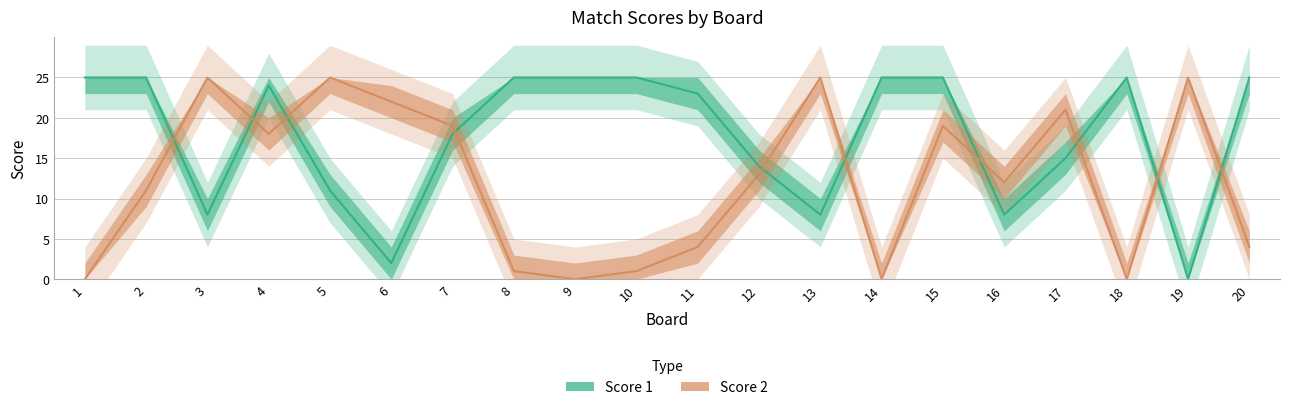

Which series has the largest total across all categories?

Score 1